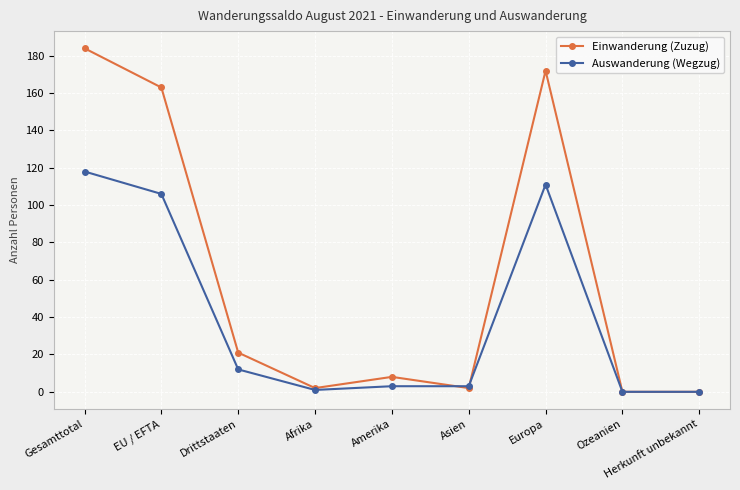

Which category has the highest value in the Auswanderung (Wegzug) series?

Gesamttotal